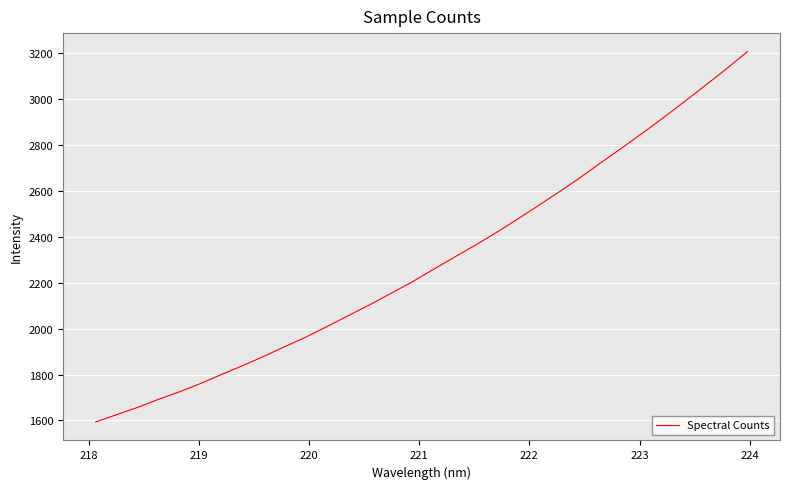

Reading left to right, transcribe all the data shown in this chart.

1593.5	1625.1	1657.0	1692.4	1725.3	1761.7	1801.0	1839.5	1879.8	1922.1	1963.8	2009.4	2056.5	2102.9	2152.3	2201.7	2255.6	2309.0	2361.4	2416.5	2474.2	2533.8	2594.2	2656.0	2722.1	2786.6	2852.5	2919.8	2989.9	3060.9	3132.9	3207.9